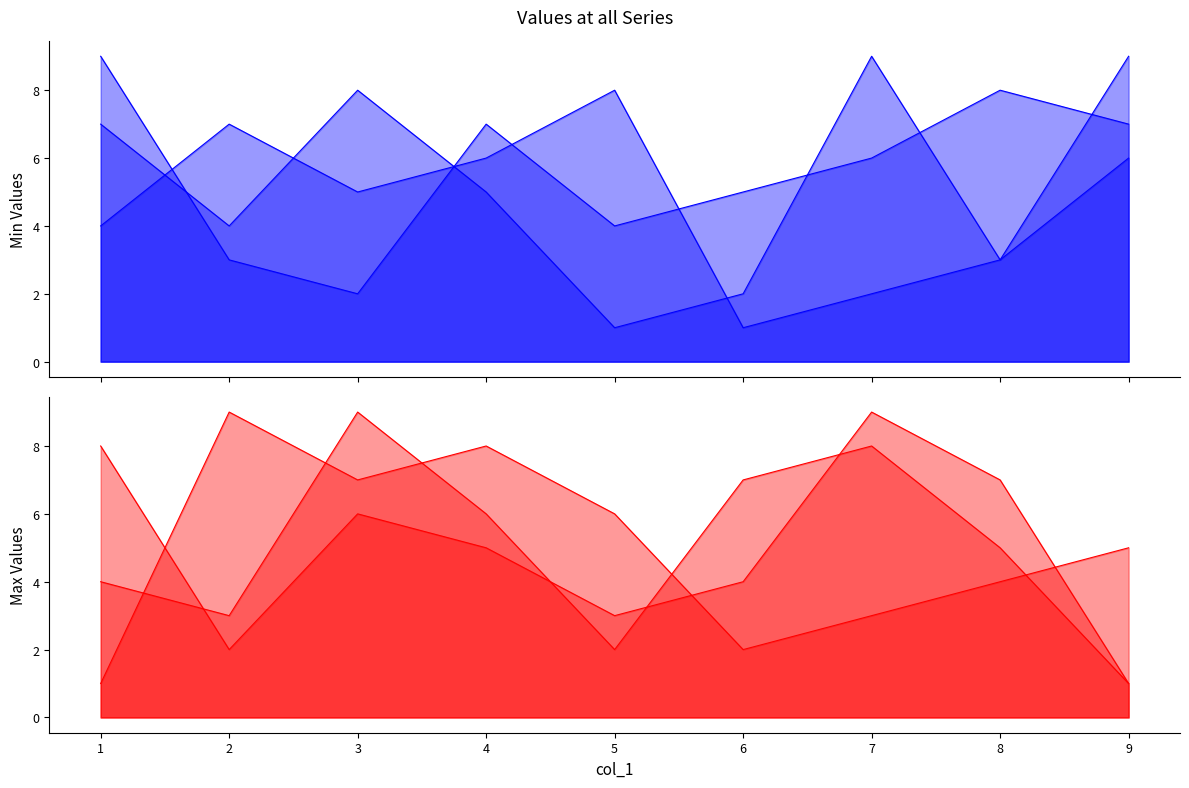

How many times do col_6_line and col_2_line cross each other?

5